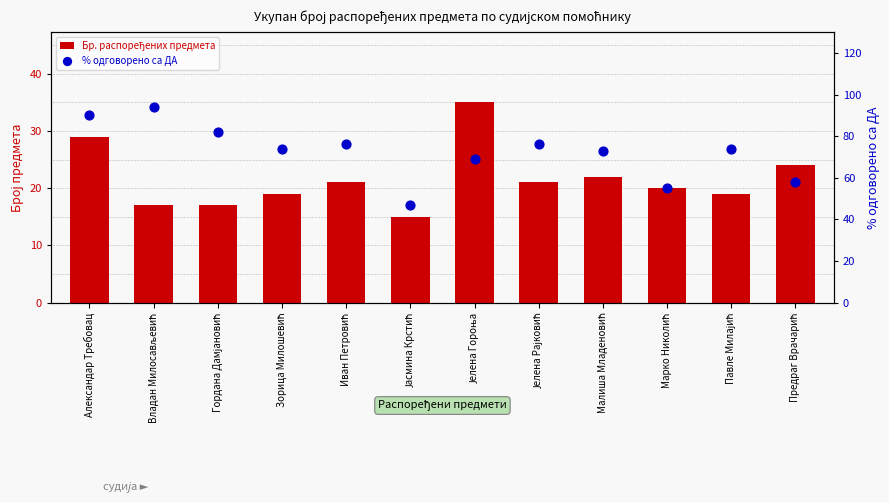

Which series has the widest spread of Y values?

% одговорено са ДА